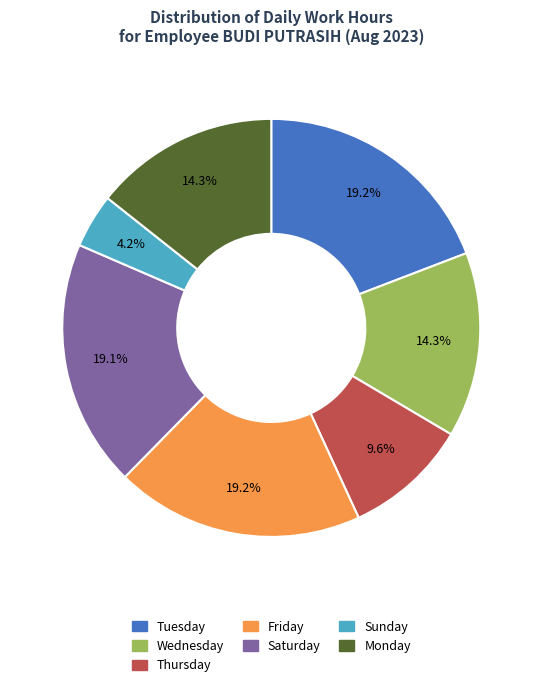

Does any single category account for the majority?

No